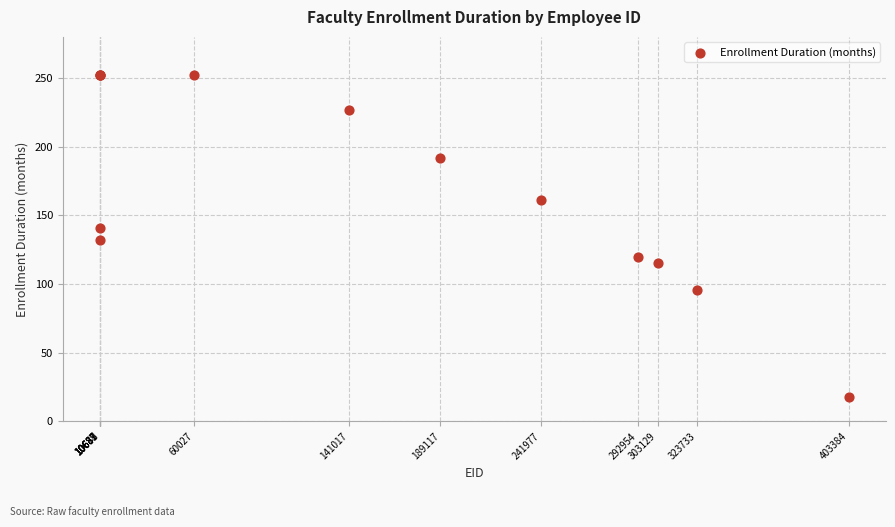

What Y value in the scatter plot is closest to 135?

132